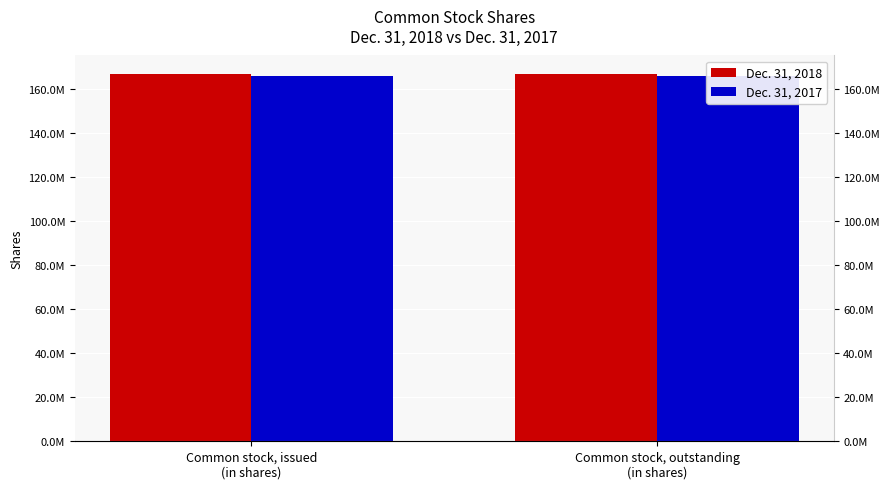

Reading left to right, extract all data points from this chart.

Dec. 31, 2018: 166713784	166713784
Dec. 31, 2017: 165889901	165889901